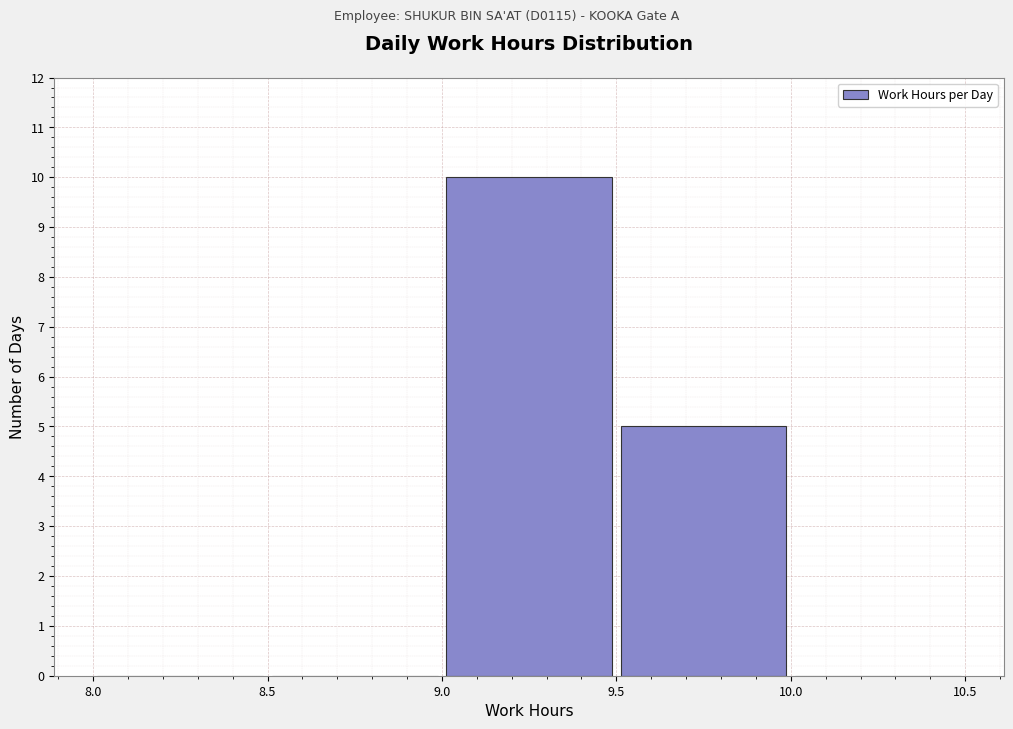

How tall is the bar that spans 9.5 to 10.0 on the x-axis? The values are not printed on the chart, so give them approximately, as read against the axis.

5